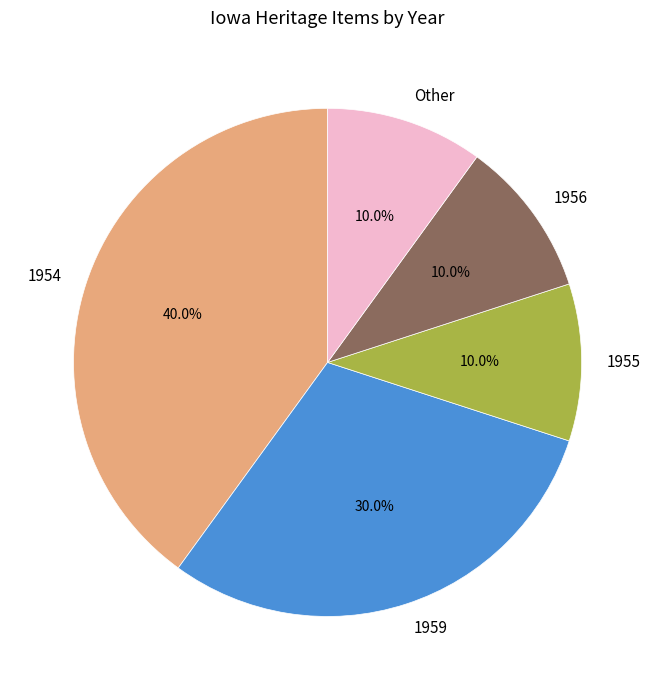

What is the largest slice in the pie chart?

1954